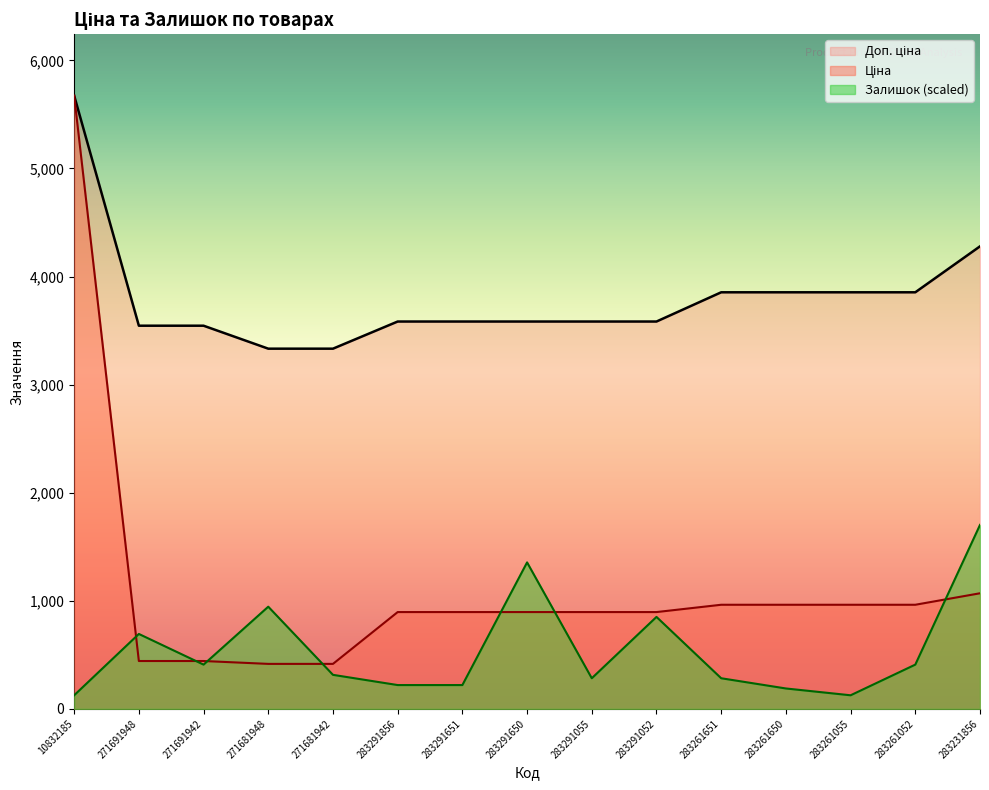

True or false: Ціна and Доп. ціна cross at least once.

False